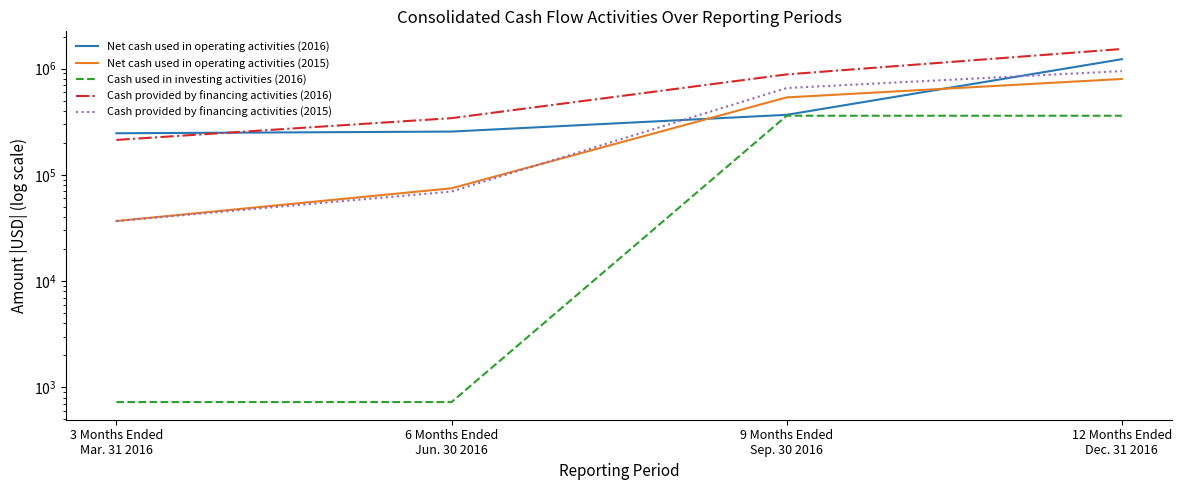

Which series changed the most between 9 Months Ended
Sep. 30 2016 and 12 Months Ended
Dec. 31 2016?

Net cash used in operating activities (2016)